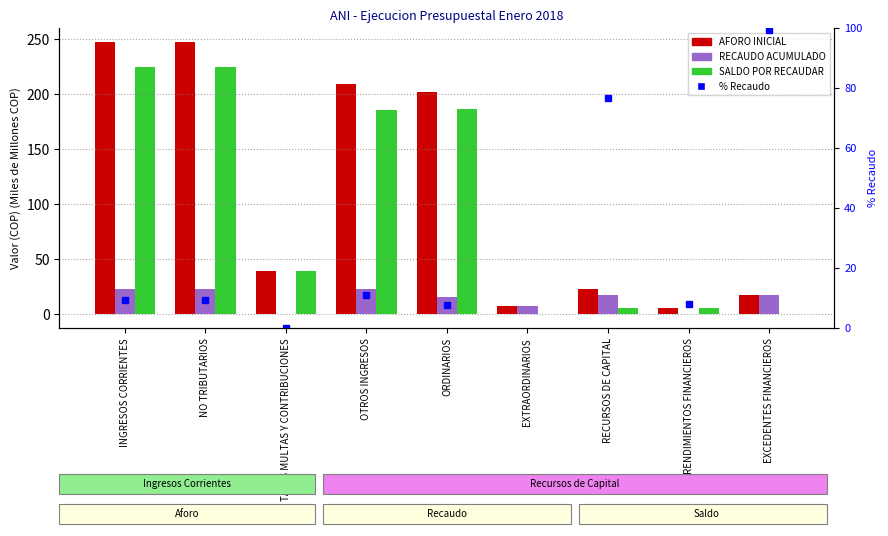

Is the value of % Recaudo at OTROS INGRESOS greater than the value of SALDO POR RECAUDAR at OTROS INGRESOS?

No